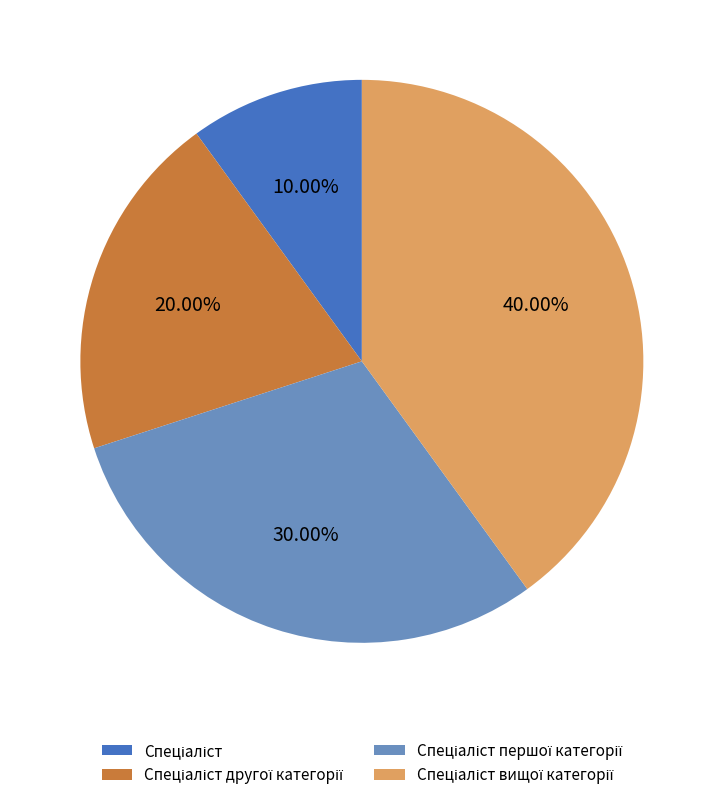

To the nearest percent, what is the average slice percentage?

25%